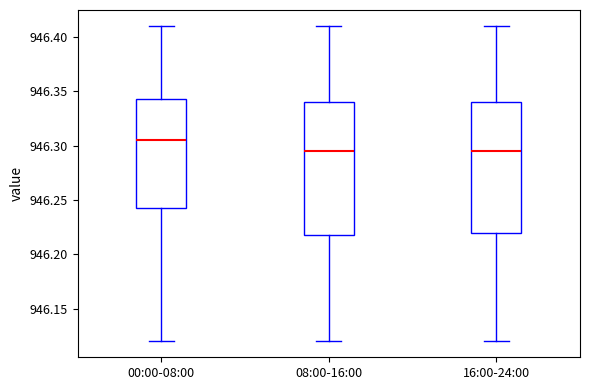

Reading left to right, transcribe this box plot: for each box, give where its median line is, the range the box spans, and where its two whiskers end, as read against the y-axis. The values are not printed on the chart, so give them approximately, as read against the axis.

00:00-08:00: median 946.305, box 946.245 to 946.345, whiskers 946.120 to 946.410
08:00-16:00: median 946.295, box 946.220 to 946.340, whiskers 946.120 to 946.410
16:00-24:00: median 946.295, box 946.220 to 946.340, whiskers 946.120 to 946.410